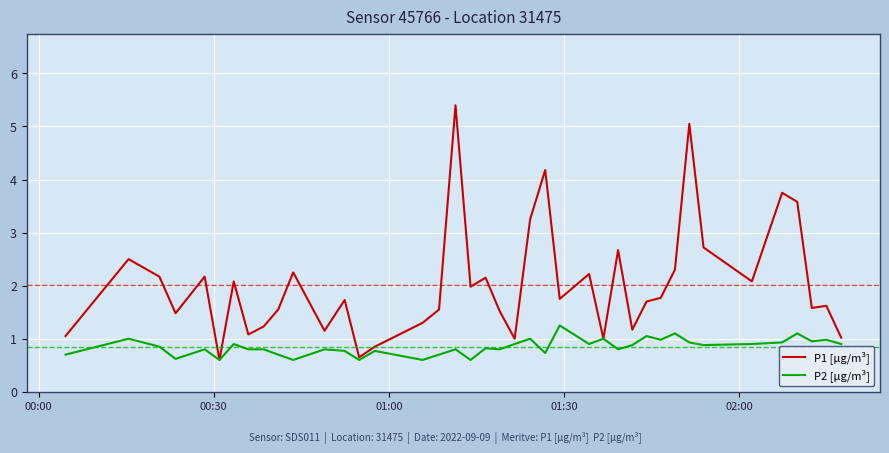

List the series in order of their overall mean, highest first.

P1 [µg/m³], P2 [µg/m³]